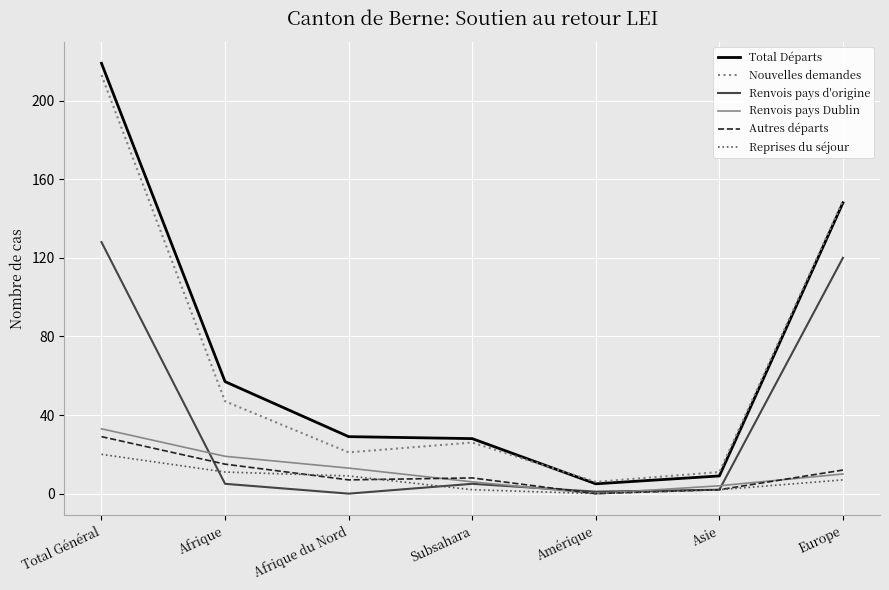

Which series has the largest range (max minus min)?

Total Départs